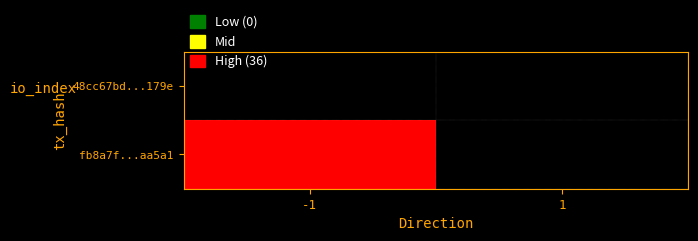

Between -1 and 1, which series saw the biggest shift?

fb8a7f...aa5a1